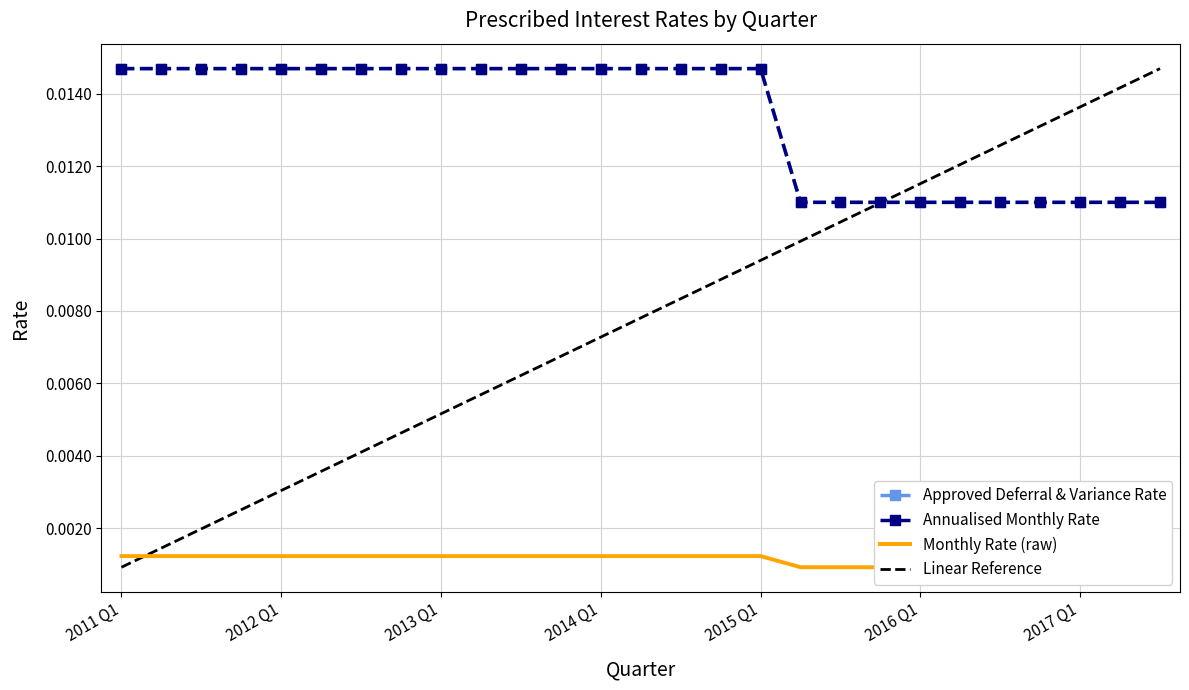

What are all the series names shown in the legend?

Approved Deferral & Variance Rate, Annualised Monthly Rate, Monthly Rate (raw), Linear Reference